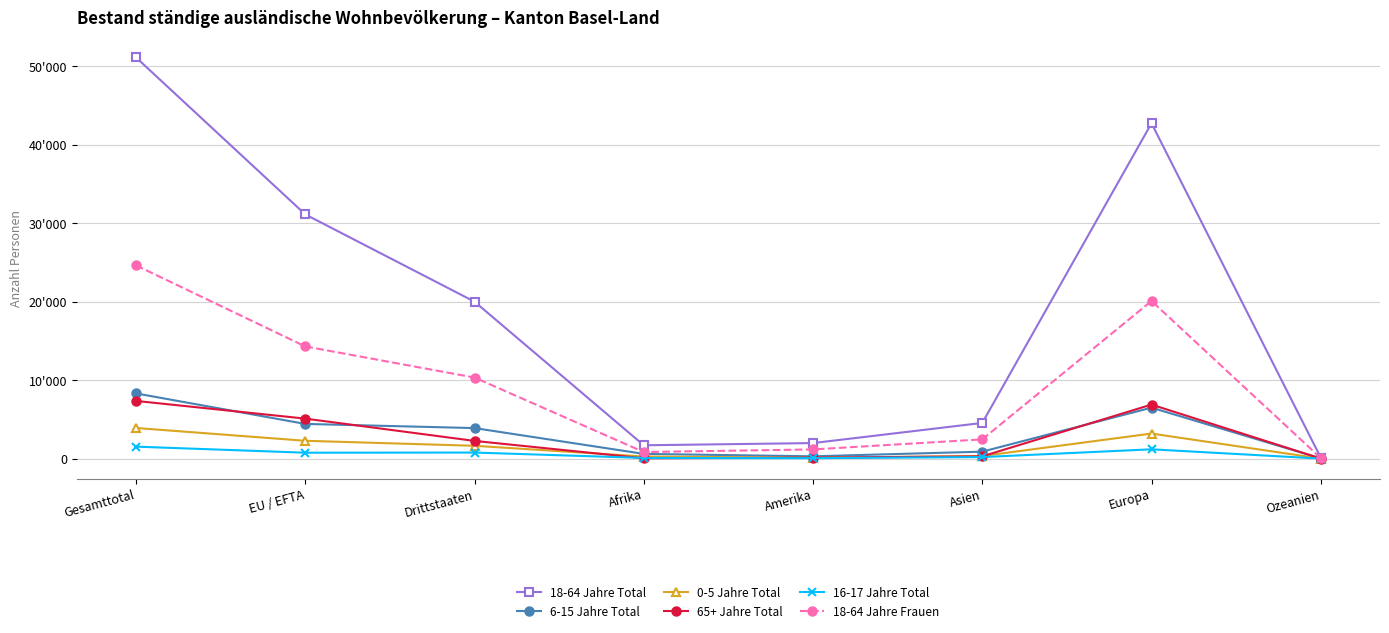

Where is 6-15 Jahre Total nearest to the value 4165?

EU / EFTA